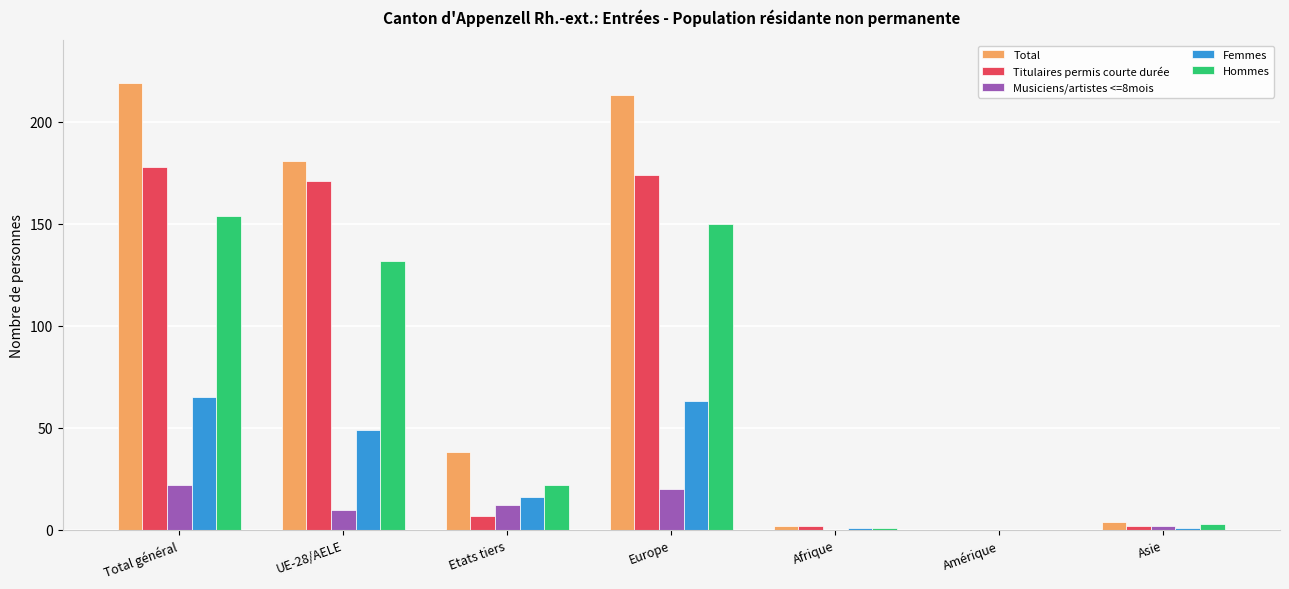

How many groups of bars are there?

7